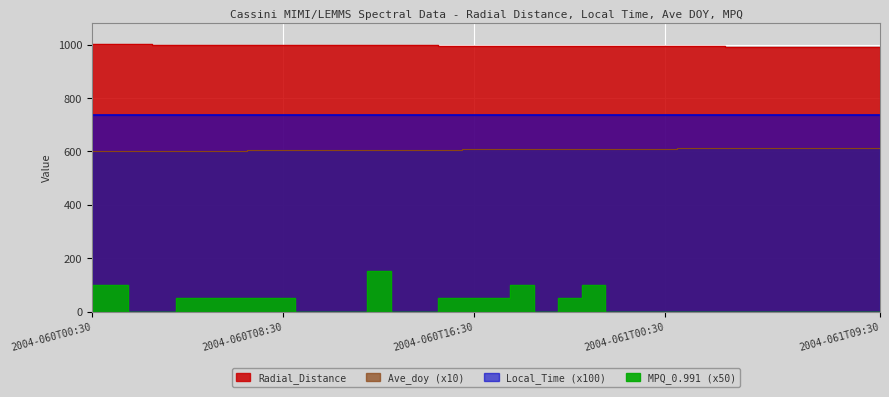

Reading left to right, transcribe all the data shown in this chart.

Radial_Distance: 1001.0	1000.6	1000.3	1000.0	999.7	999.4	999.0	998.7	998.4	998.1	997.8	997.5	997.1	996.8	996.5	996.2	995.9	995.5	995.2	994.9	994.6	994.3	993.9	993.6	993.3	993.0	992.7	992.3	992.0	991.7	991.4	991.1	990.8	990.4
Local_Time: 736.9	736.8	736.8	736.8	736.8	736.8	736.8	736.8	736.8	736.8	736.7	736.7	736.7	736.7	736.7	736.7	736.7	736.7	736.7	736.6	736.6	736.6	736.6	736.6	736.6	736.6	736.6	736.6	736.6	736.5	736.5	736.5	736.5	736.5
Ave_doy: 600.2	600.6	601.0	601.5	601.9	602.3	602.7	603.1	603.5	604.0	604.4	604.8	605.2	605.6	606.0	606.5	606.9	607.3	607.7	608.1	608.5	609.0	609.4	609.8	610.2	610.6	611.0	611.5	611.9	612.3	612.7	613.1	613.5	614.0
MPQ_0.991: 100.0	100.0	0.0	0.0	50.0	50.0	50.0	50.0	50.0	0.0	0.0	0.0	150.0	0.0	0.0	50.0	50.0	50.0	100.0	0.0	50.0	100.0	0.0	0.0	0.0	0.0	0.0	0.0	0.0	0.0	0.0	0.0	0.0	0.0